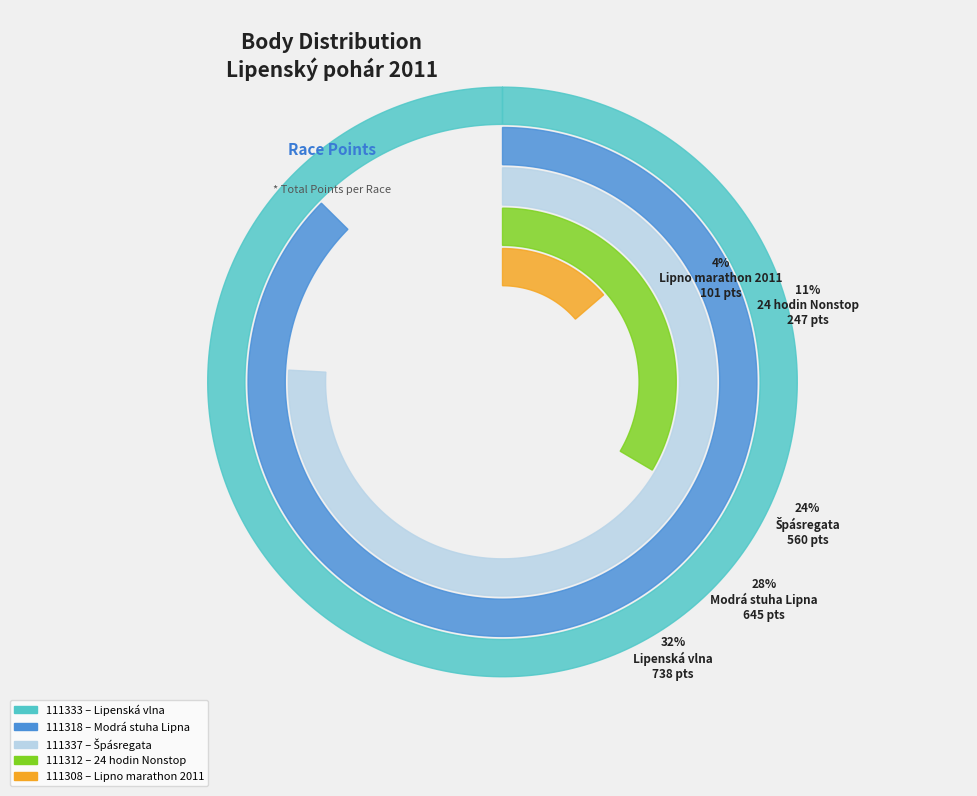

What is the largest slice in the pie chart?

111333